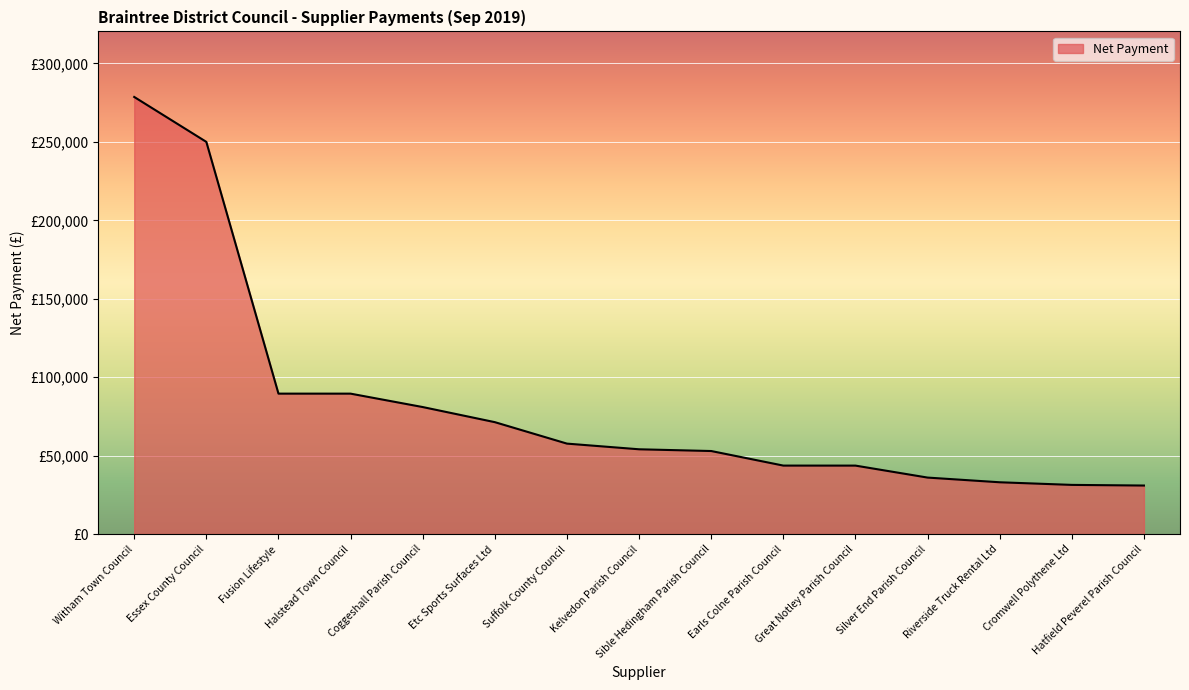

True or false: the data shows 77732.2 at Kelvedon Parish Council.

False